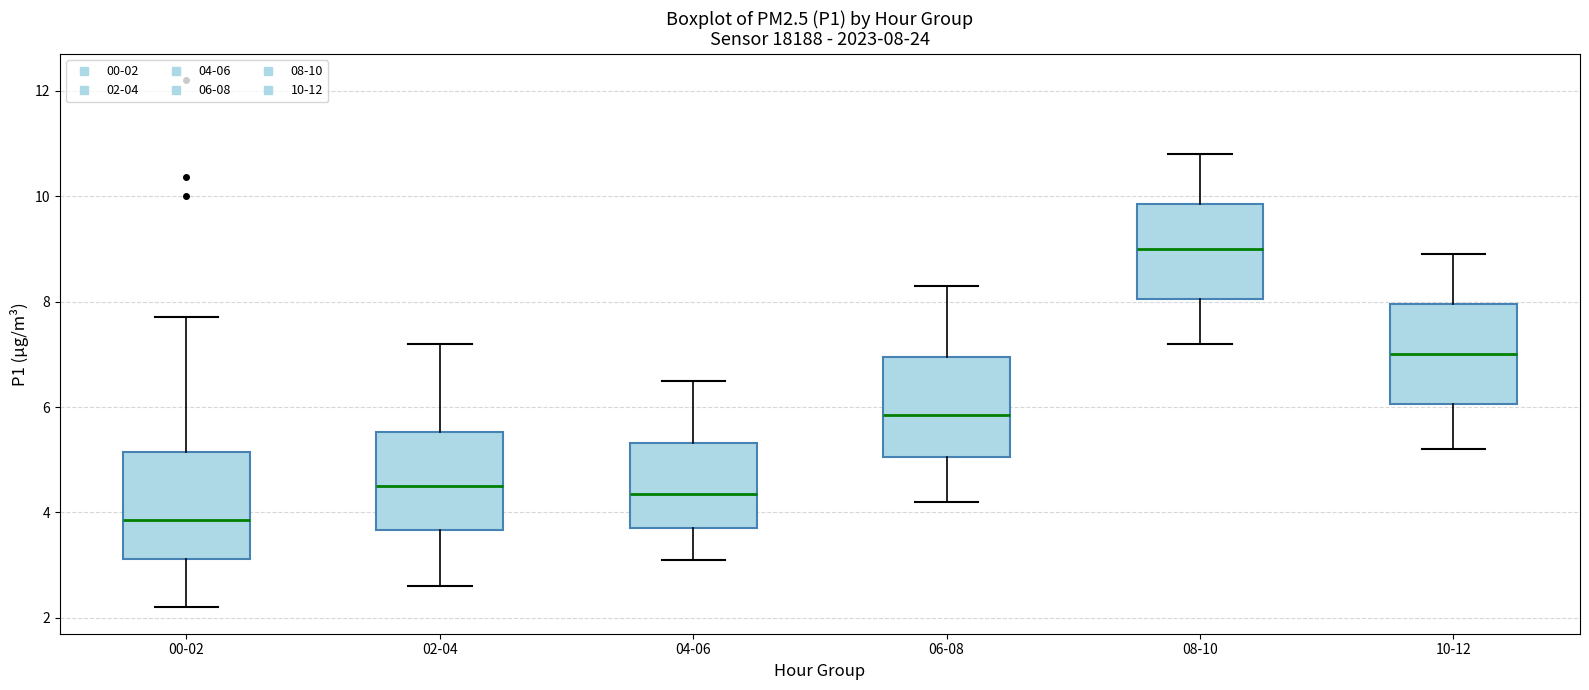

Which box's median line is the highest?

08-10